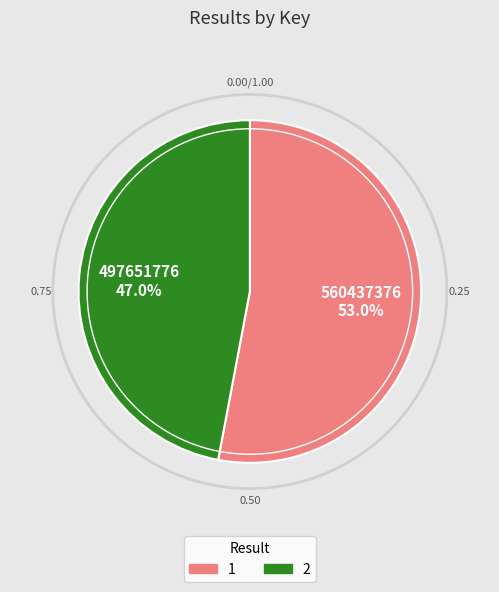

Rank the categories by value from highest to lowest.

1, 2